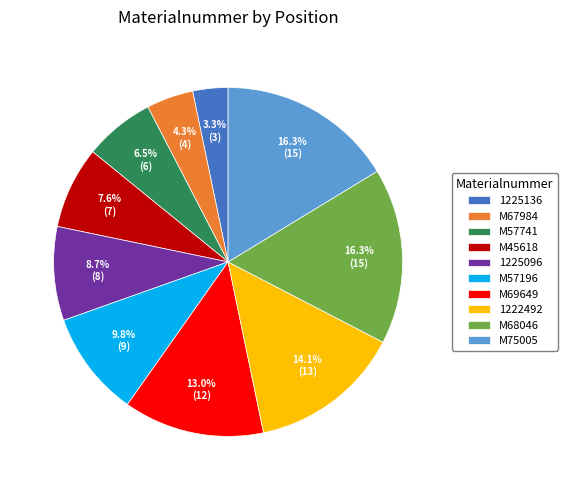

How many slices are in this pie chart?

10